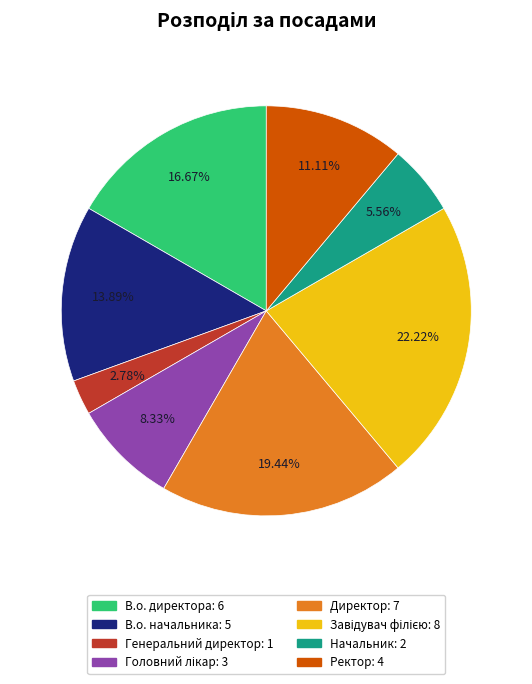

Which category has the smallest portion of the pie?

Генеральний директор